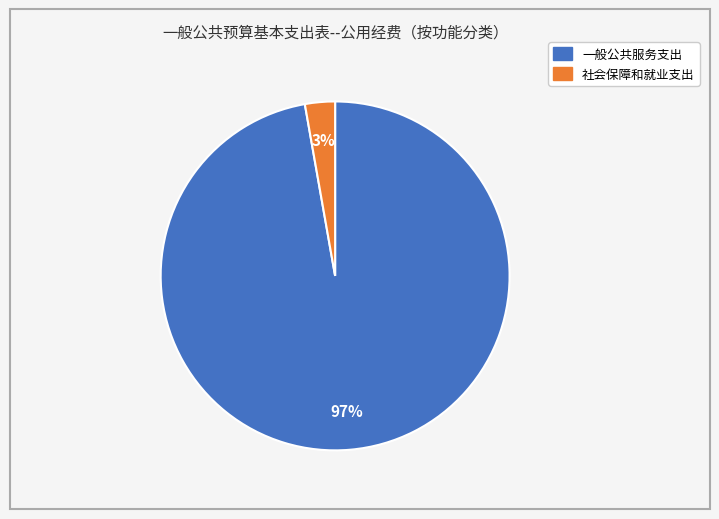

To the nearest percent, what is the combined percentage of 社会保障和就业支出 and 一般公共服务支出?

100%